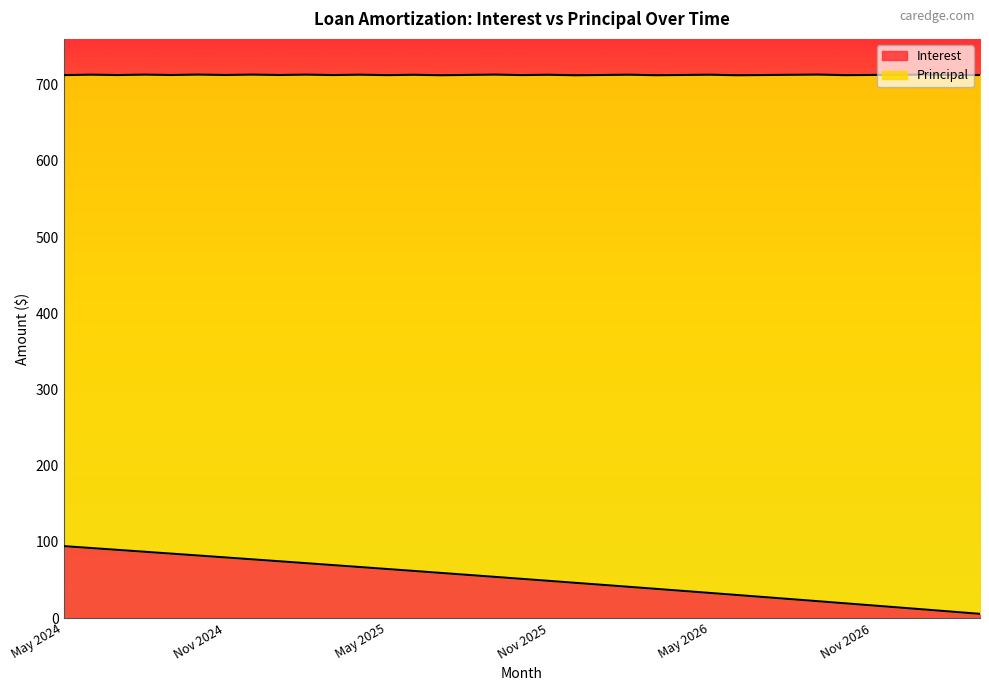

How many lines are shown in the chart?

2